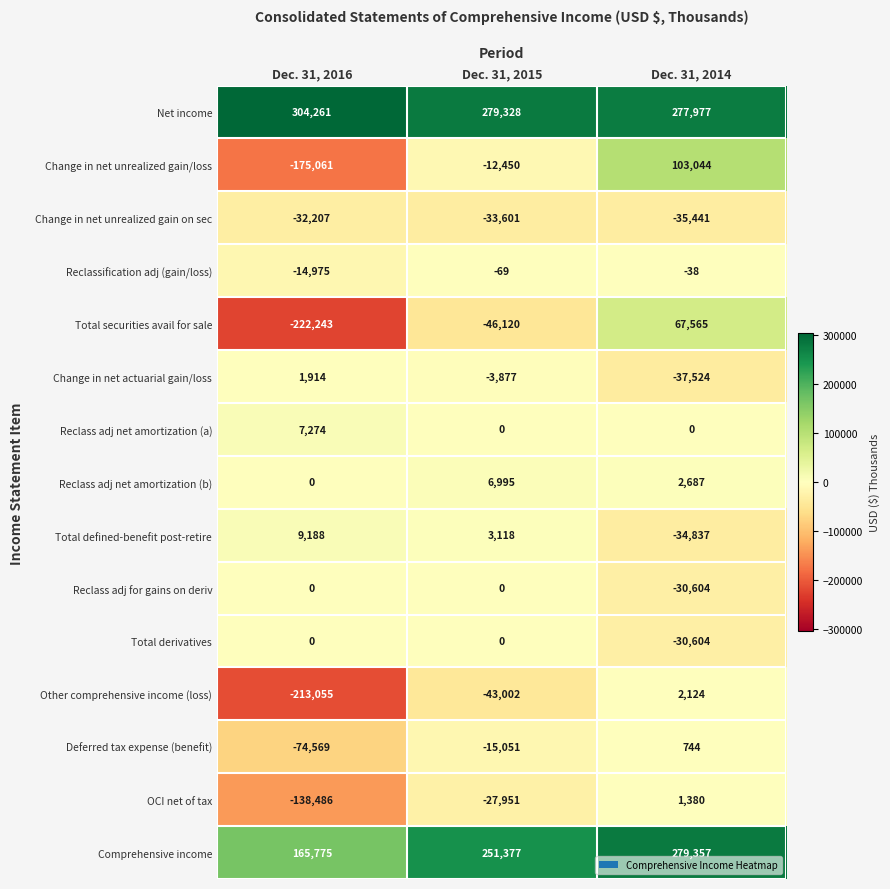

The Total derivatives series shows 0 at Dec. 31, 2015. True or false?

True